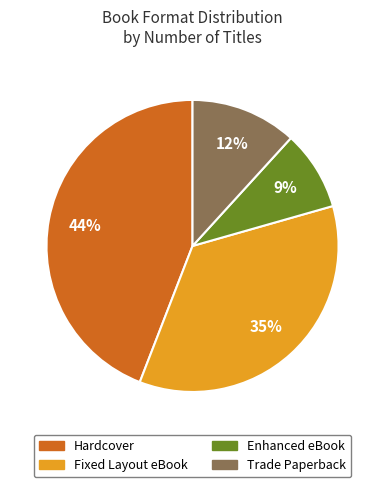

What is the ratio of the value at Fixed Layout eBook to the value at Hardcover?

0.8